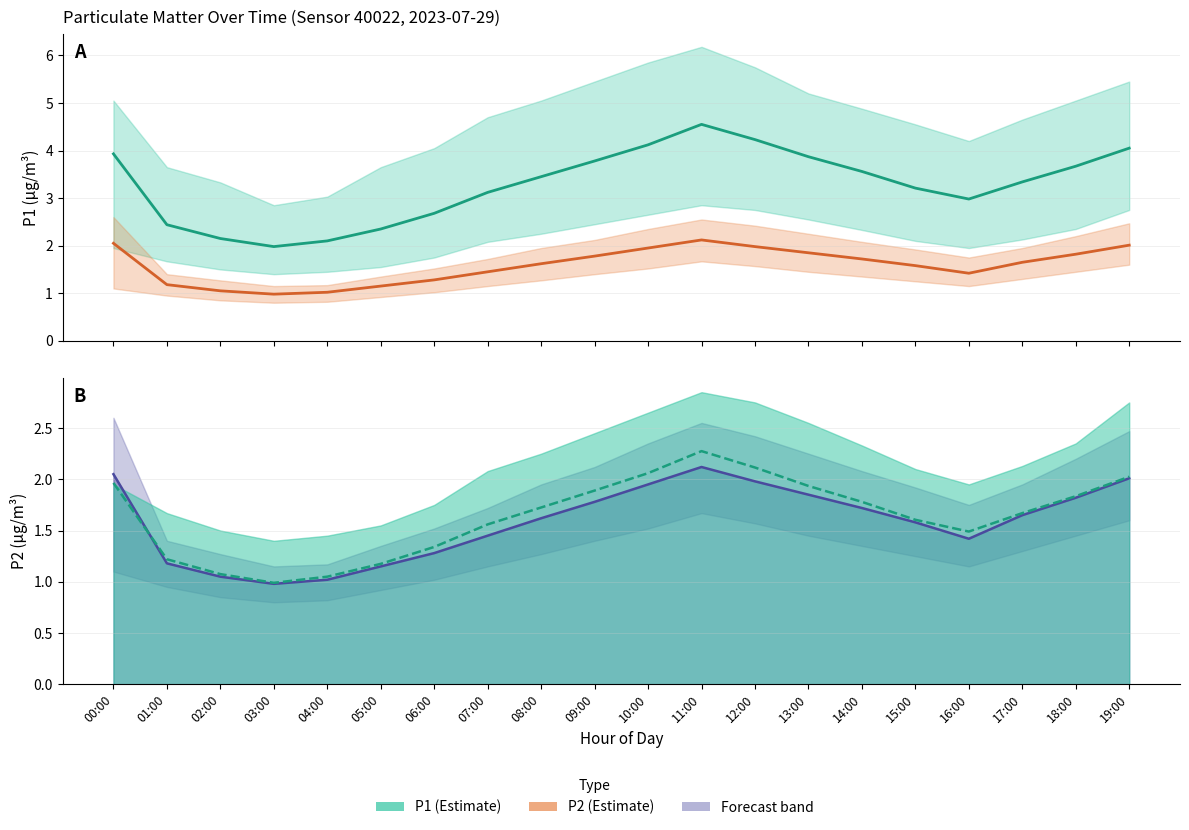

What is the total value across all series at 02:00?

5.3